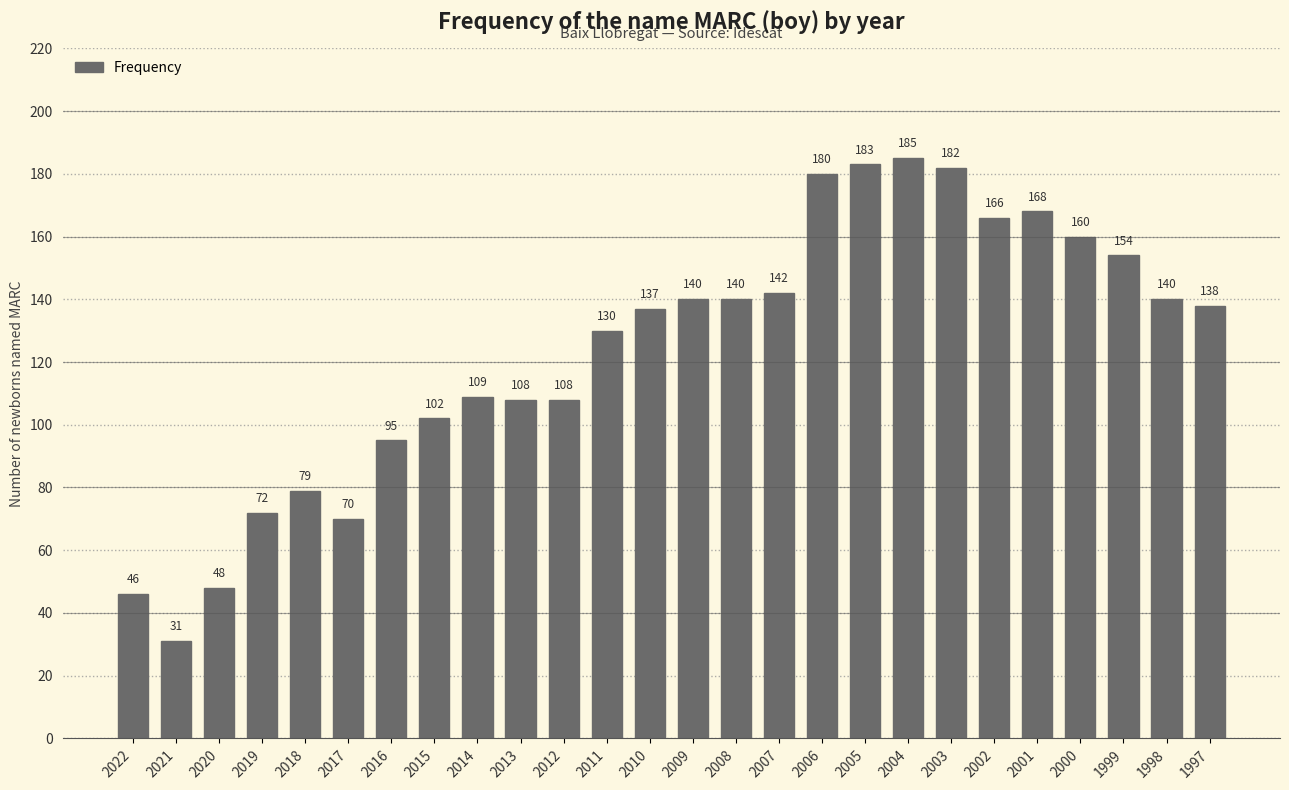

The value at 2012 is 108. True or false?

True